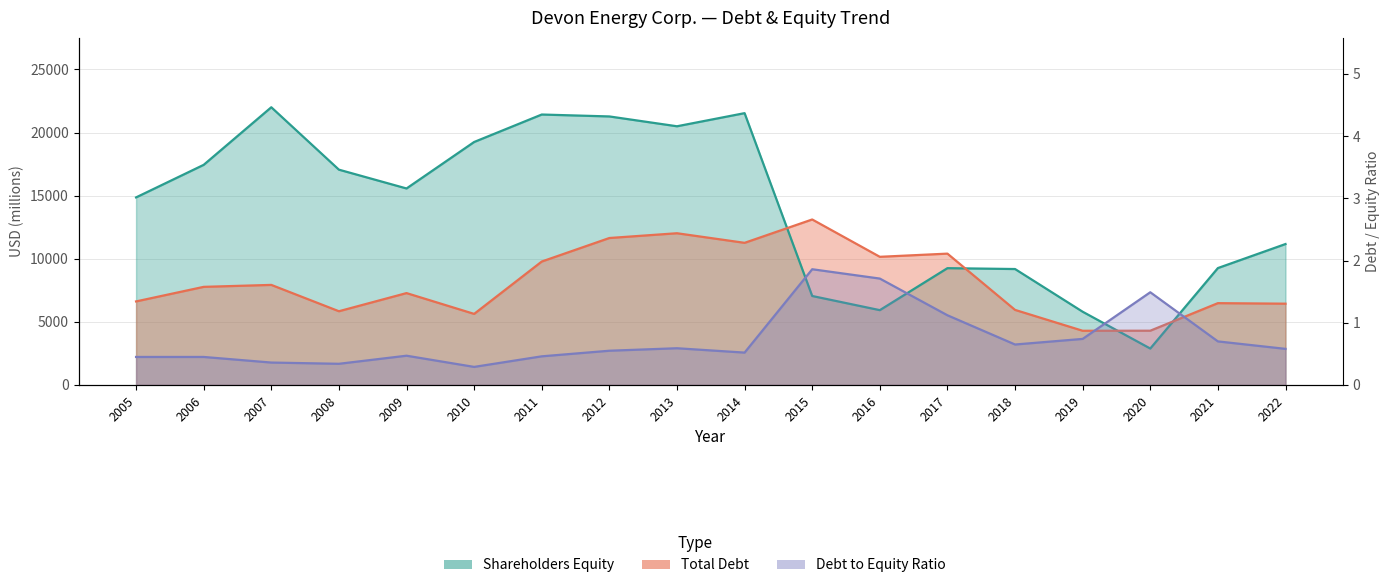

Reading left to right, transcribe all the data shown in this chart.

Total Debt: 6619.0	7773.0	7928.0	5841.0	7279.0	5630.0	9780.0	11644.0	12022.0	11262.0	13113.0	10154.0	10406.0	5947.0	4294.0	4298.0	6482.0	6440.0
Shareholders Equity: 14862.0	17442.0	22006.0	17060.0	15570.0	19253.0	21430.0	21278.0	20499.0	21539.0	7049.0	5927.0	9254.0	9186.0	5802.0	2885.0	9262.0	11167.0
Debt to Equity Ratio: 0.5	0.5	0.4	0.3	0.5	0.3	0.5	0.6	0.6	0.5	1.9	1.7	1.1	0.7	0.7	1.5	0.7	0.6